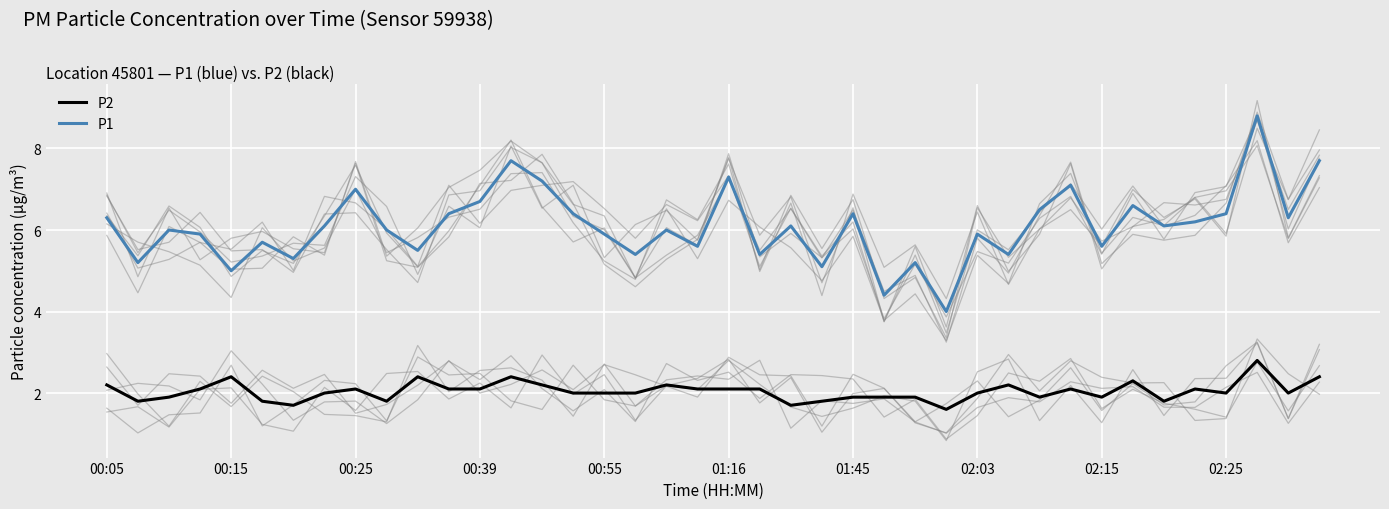

Reading left to right, what are all the values shown in this chart?

P2: 2.2	1.8	1.9	2.1	2.4	1.8	1.7	2.0	2.1	1.8	2.4	2.1	2.1	2.4	2.2	2.0	2.0	2.0	2.2	2.1	2.1	2.1	1.7	1.8	1.9	1.9	1.9	1.6	2.0	2.2	1.9	2.1	1.9	2.3	1.8	2.1	2.0	2.8	2.0	2.4
P1: 6.3	5.2	6.0	5.9	5.0	5.7	5.3	6.1	7.0	6.0	5.5	6.4	6.7	7.7	7.2	6.4	5.9	5.4	6.0	5.6	7.3	5.4	6.1	5.1	6.4	4.4	5.2	4.0	5.9	5.4	6.5	7.1	5.6	6.6	6.1	6.2	6.4	8.8	6.3	7.7